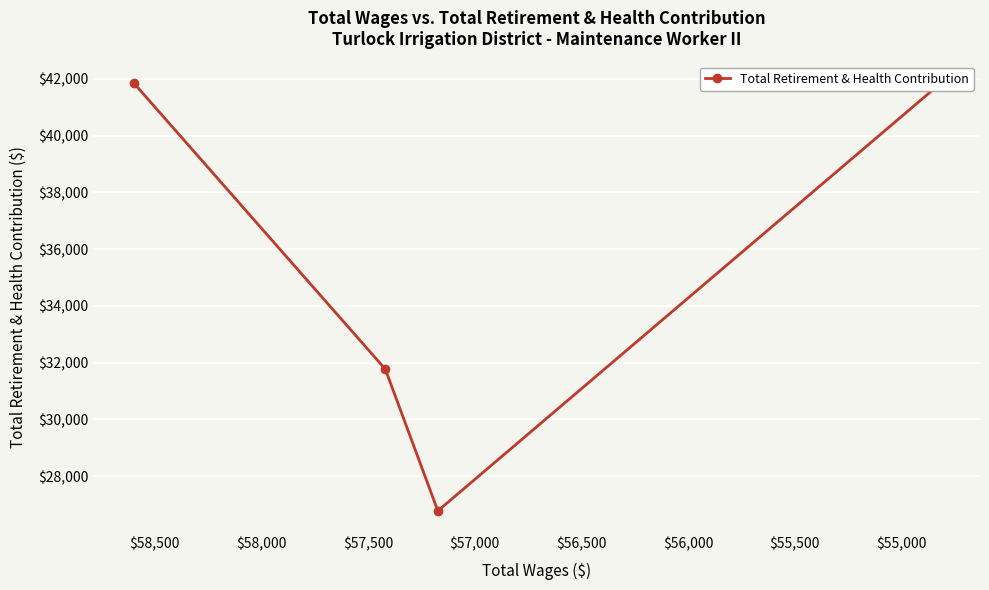

How many values are below 41816?

2